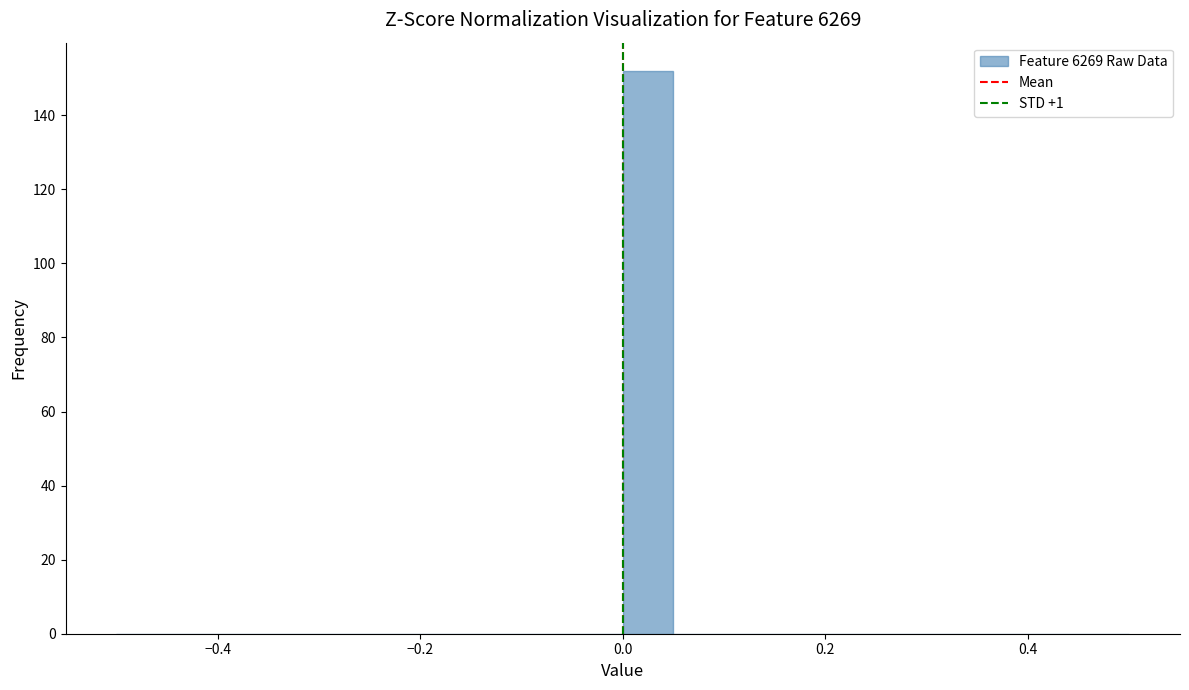

Read against the x-axis, roughly where is the centre of the tallest bar?

0.02